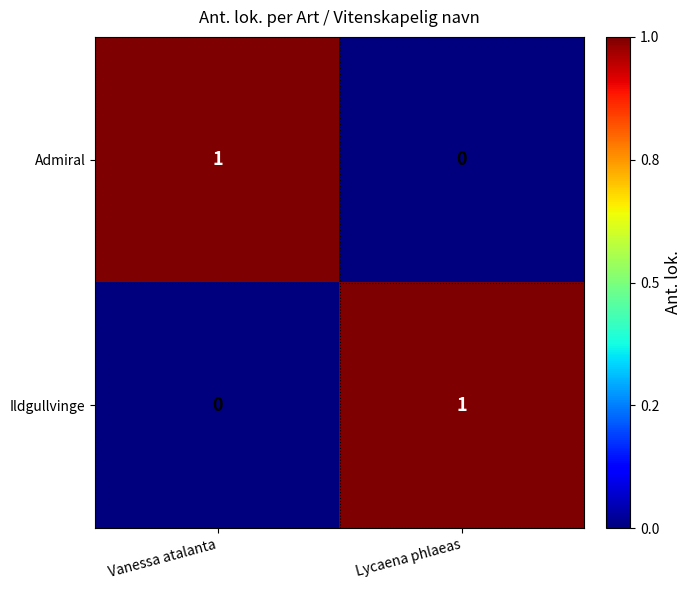

Rank the series at Lycaena phlaeas from highest to lowest value.

Ildgullvinge, Admiral